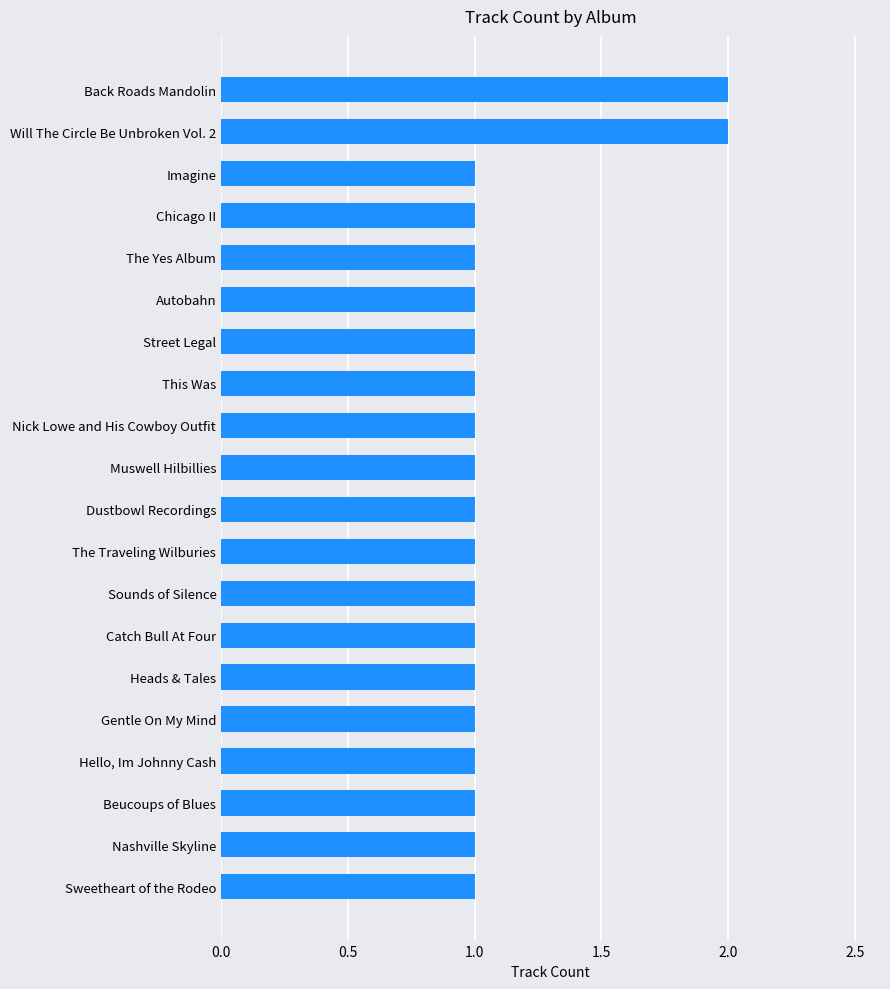

What is the difference between the second highest and second lowest values?

1